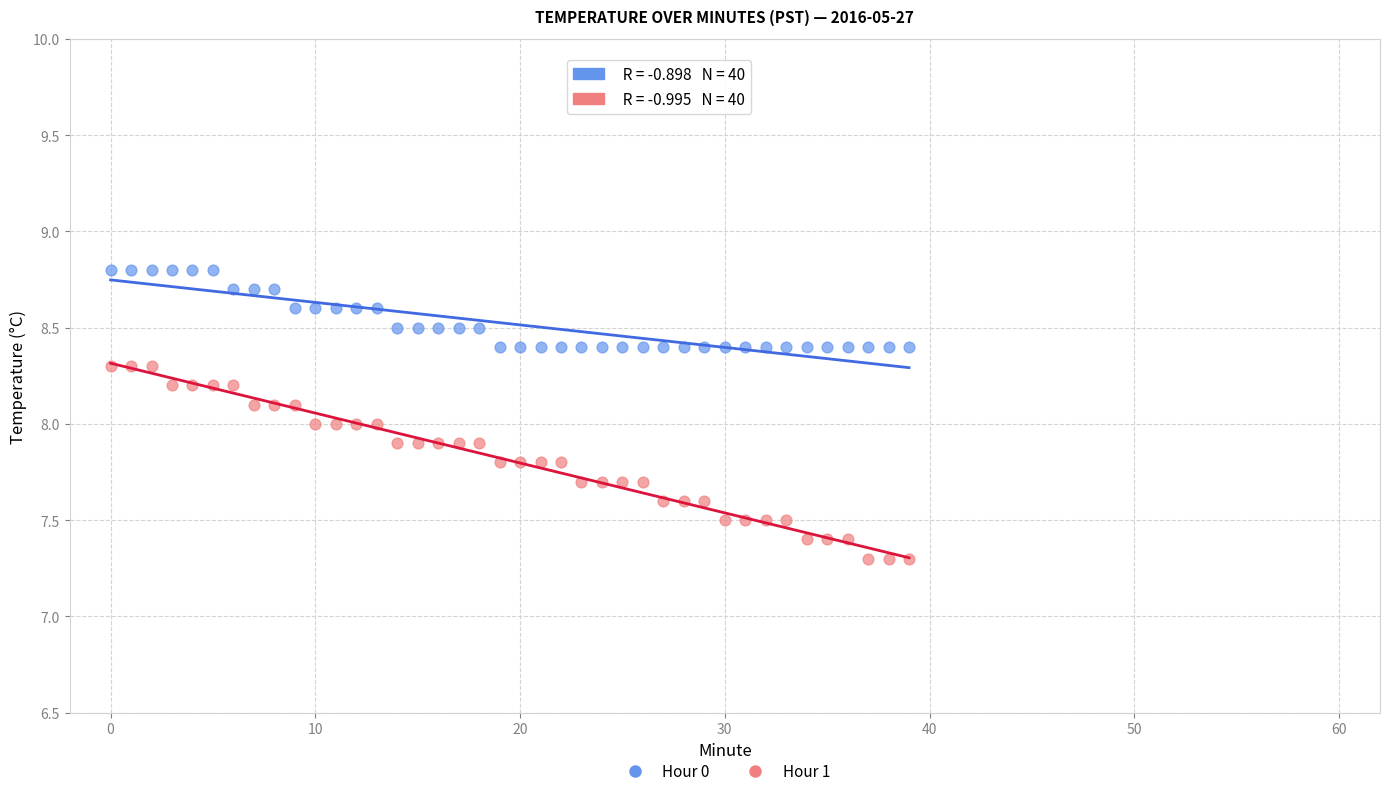

Which series reaches the minimum Y coordinate?

Hour 1